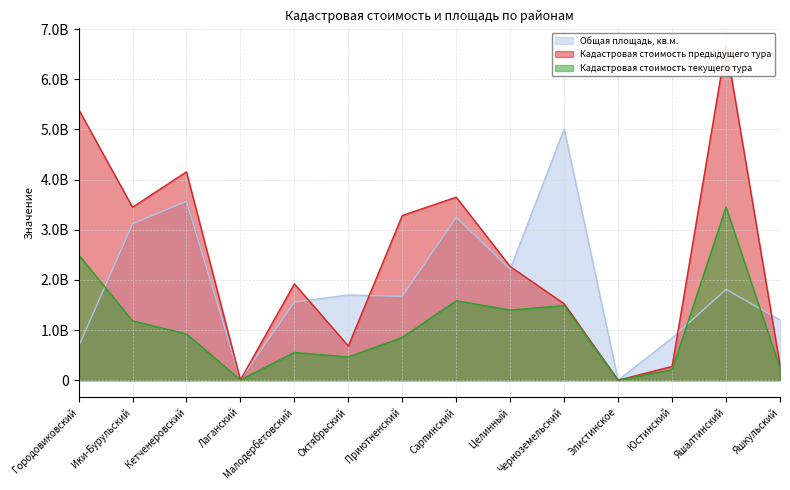

What is the spread (max minus min) of values at Целинный?

867006321.6